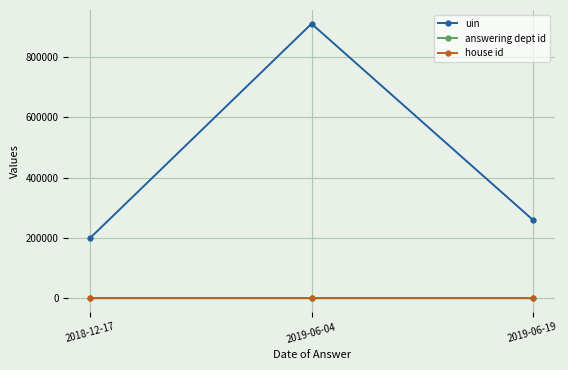

At how many categories does at least one series exceed 26705?

3